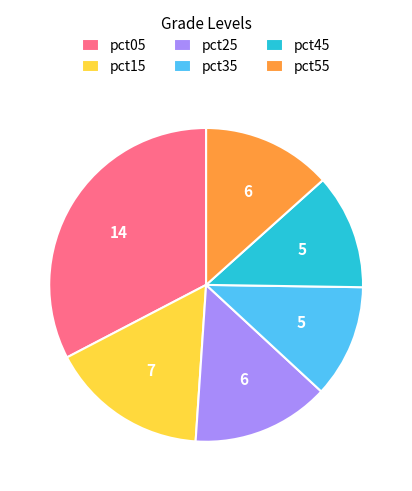

Is there a majority slice in this chart?

No